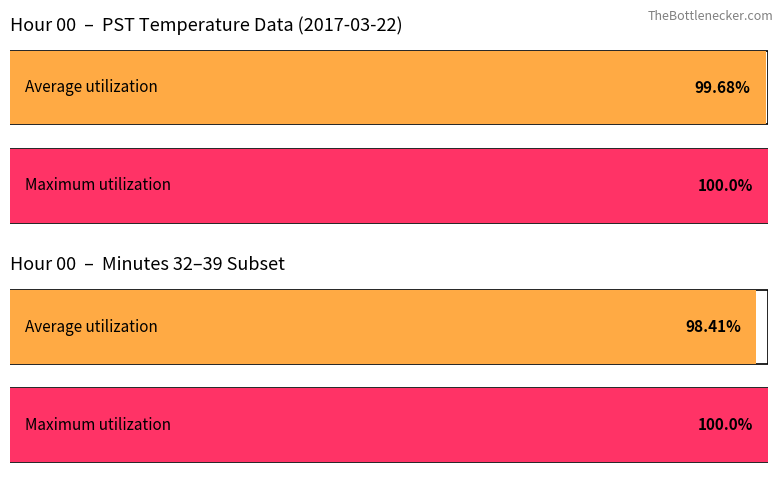

What are all the series names shown in the legend?

Average utilization, Maximum utilization